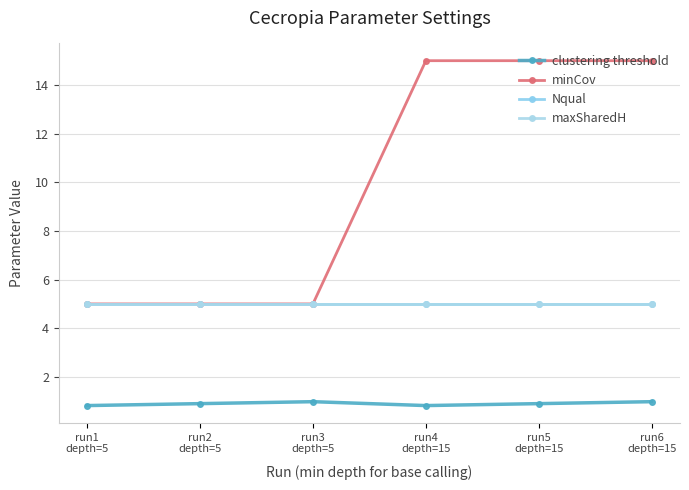

Is this an area chart (filled region under the line)?

No